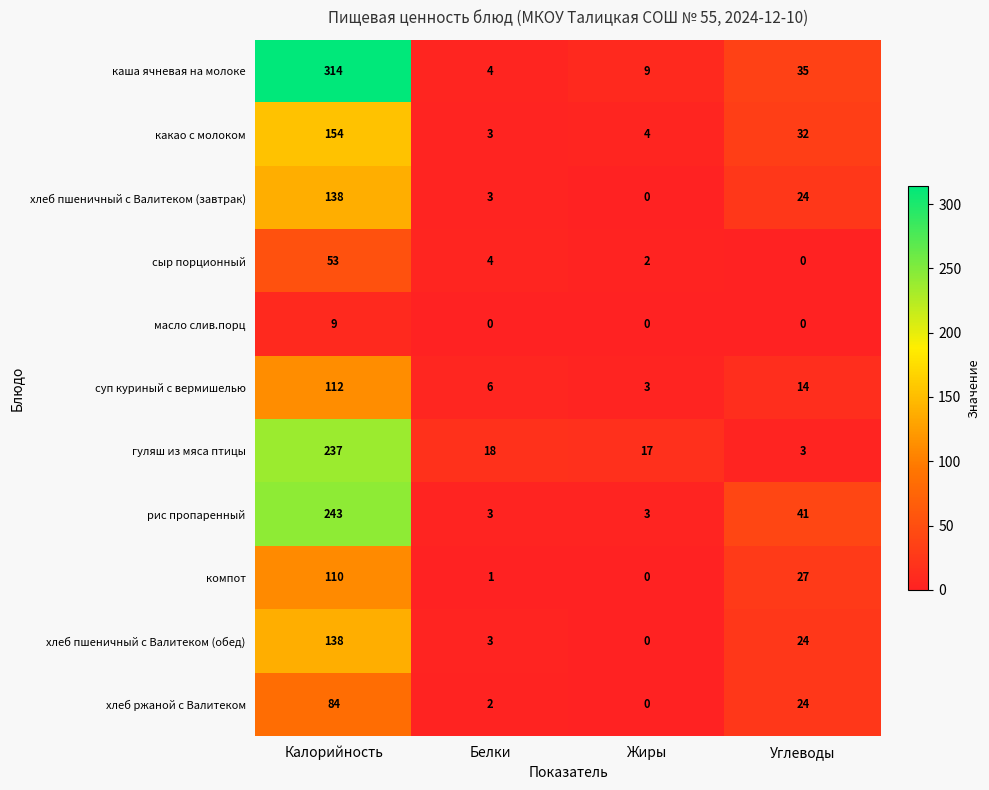

The value of суп куриный с вермишелью at Жиры is 4. True or false?

False